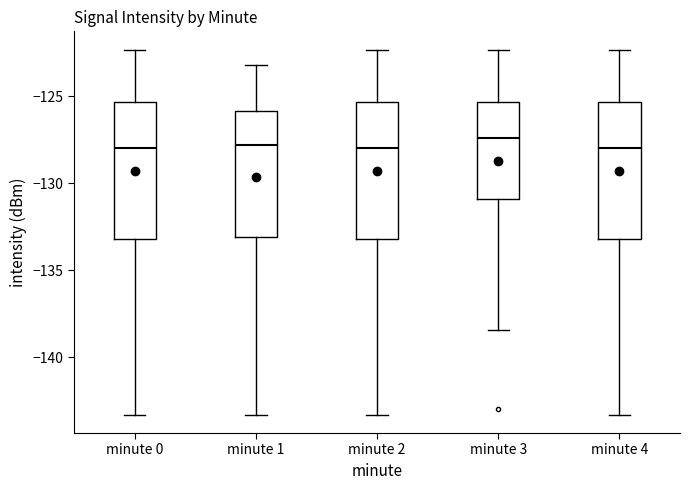

Reading left to right, transcribe this box plot: for each box, give where its median line is, the range the box spans, and where its two whiskers end, as read against the y-axis. The values are not printed on the chart, so give them approximately, as read against the axis.

minute 0: median -128.0, box -133.0 to -125.5, whiskers -143.5 to -122.5
minute 1: median -128.0, box -133.0 to -126.0, whiskers -143.5 to -123.0
minute 2: median -128.0, box -133.0 to -125.5, whiskers -143.5 to -122.5
minute 3: median -127.5, box -131.0 to -125.5, whiskers -138.5 to -122.5
minute 4: median -128.0, box -133.0 to -125.5, whiskers -143.5 to -122.5